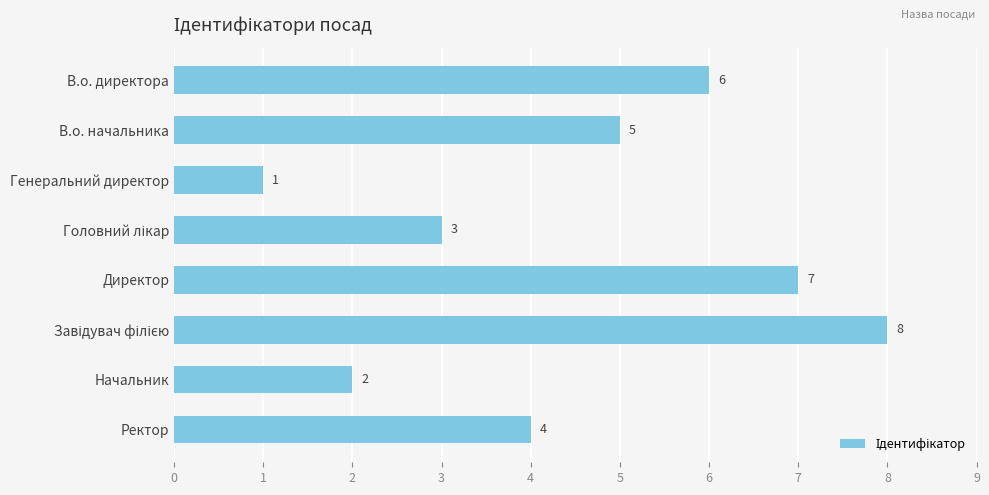

How many values are between 3 and 7?

5